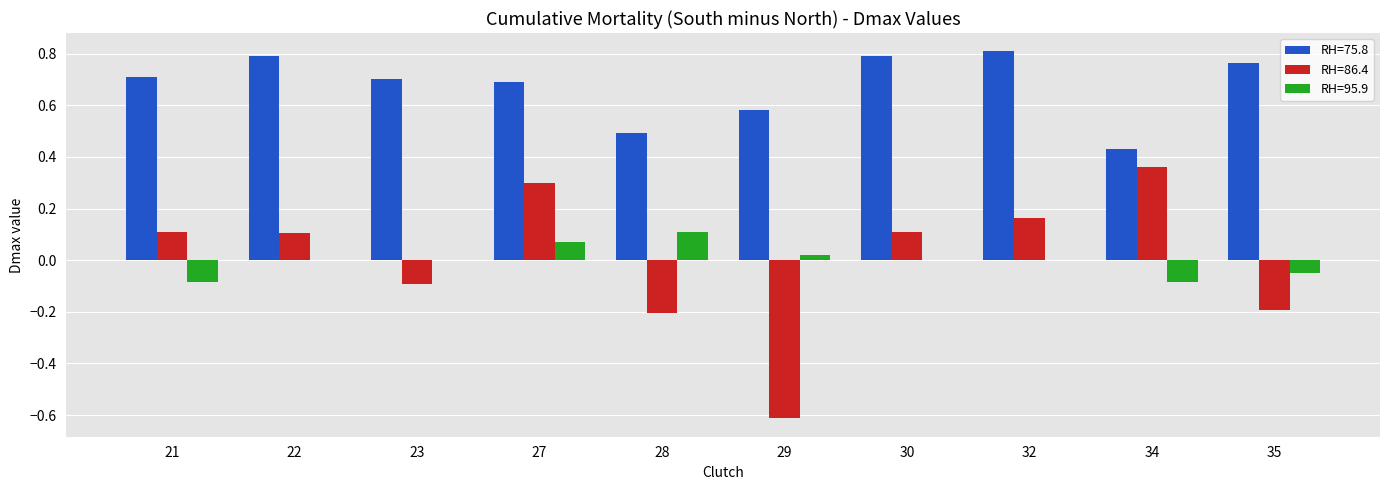

Between 27 and 30, which series saw the biggest shift?

RH=86.4